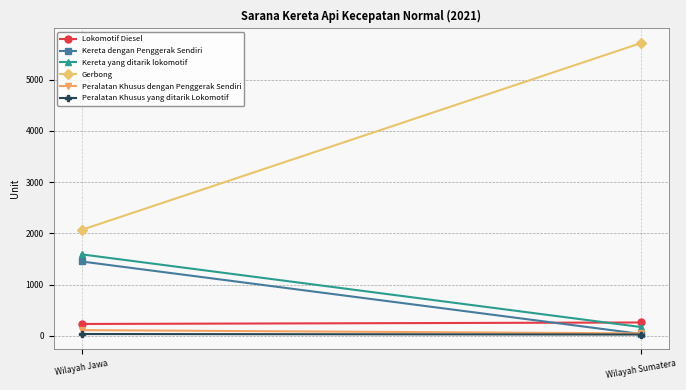

Which category has the lowest value across all series?

Wilayah Sumatera